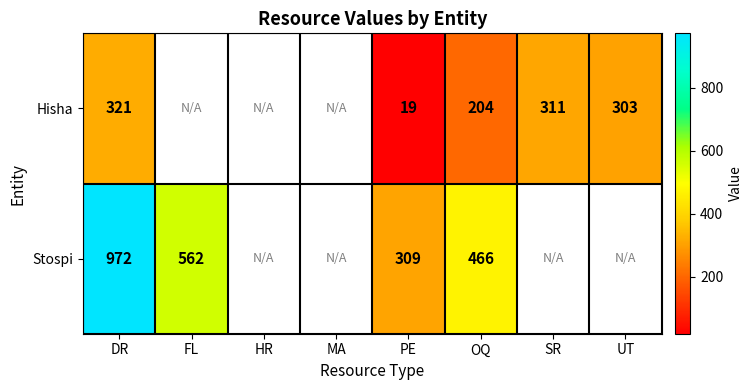

What is the greatest value displayed?

972.0